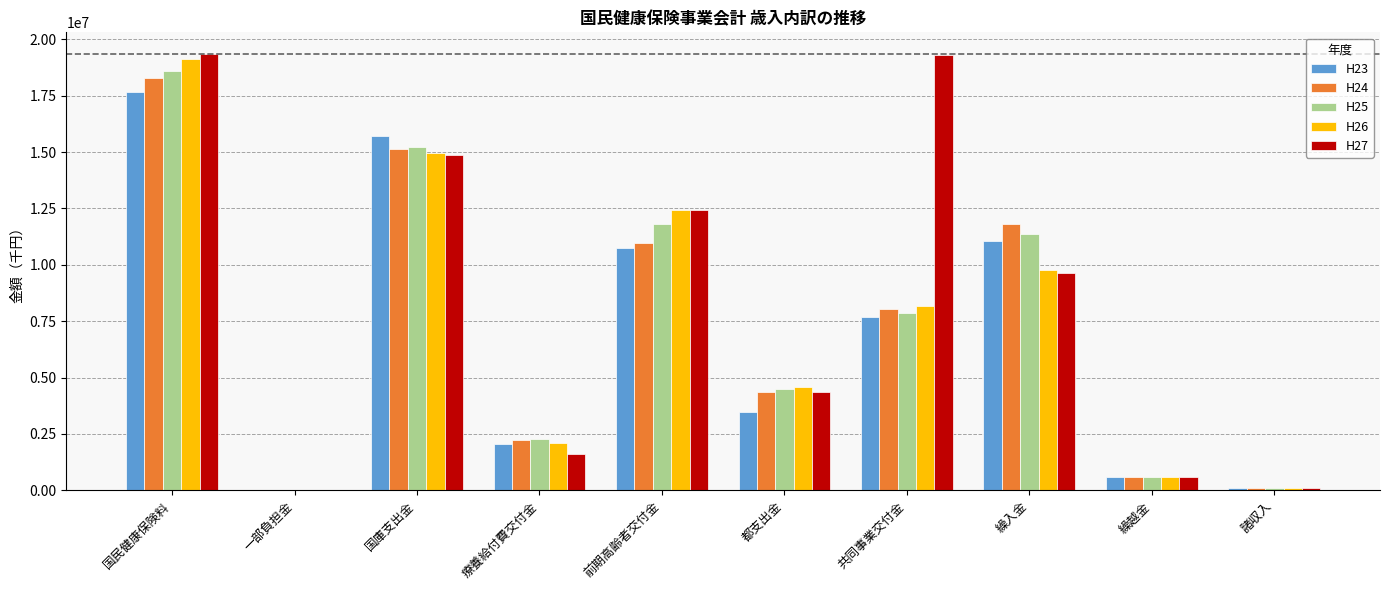

How many groups of bars are there?

10